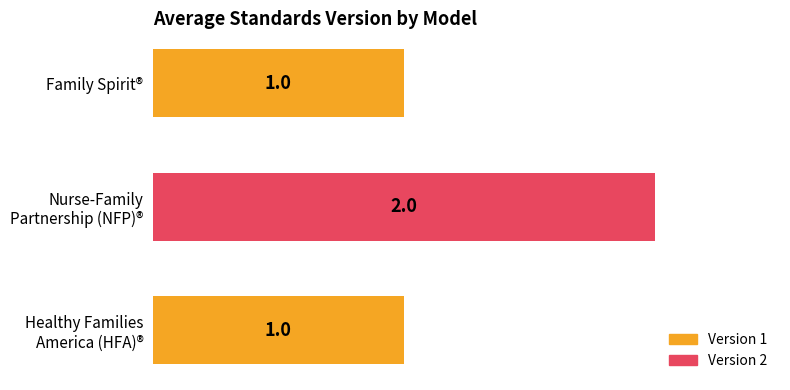

What is the smallest value displayed?

1